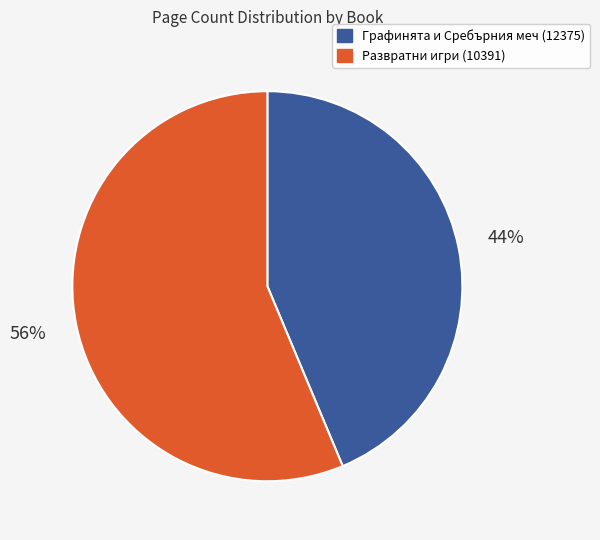

Rank the categories by value from lowest to highest.

Графинята и Сребърния меч (12375), Развратни игри (10391)